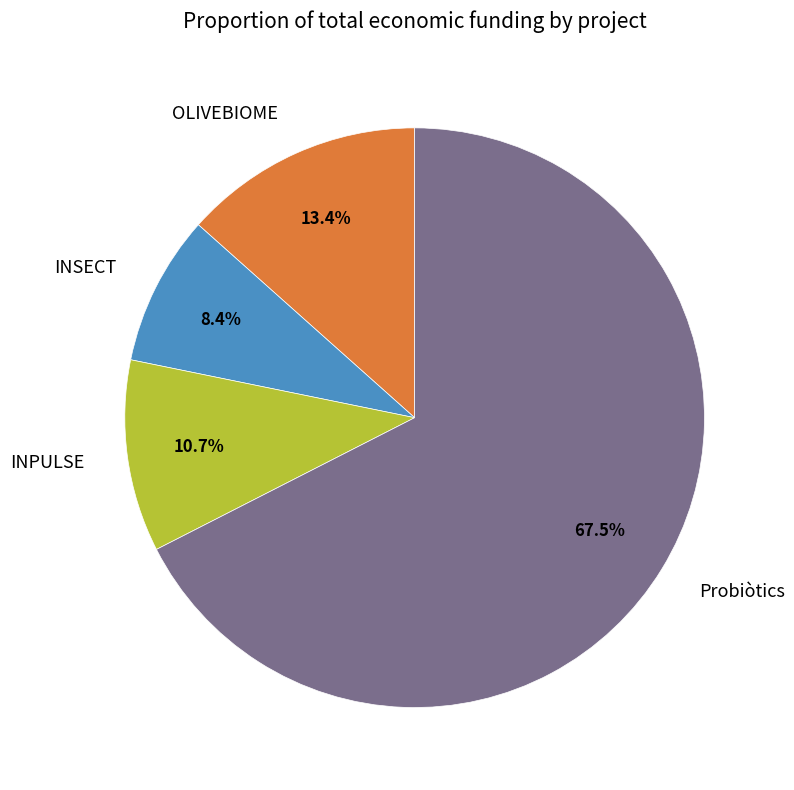

To the nearest percent, what is the difference between the largest and smallest slice percentages?

59%